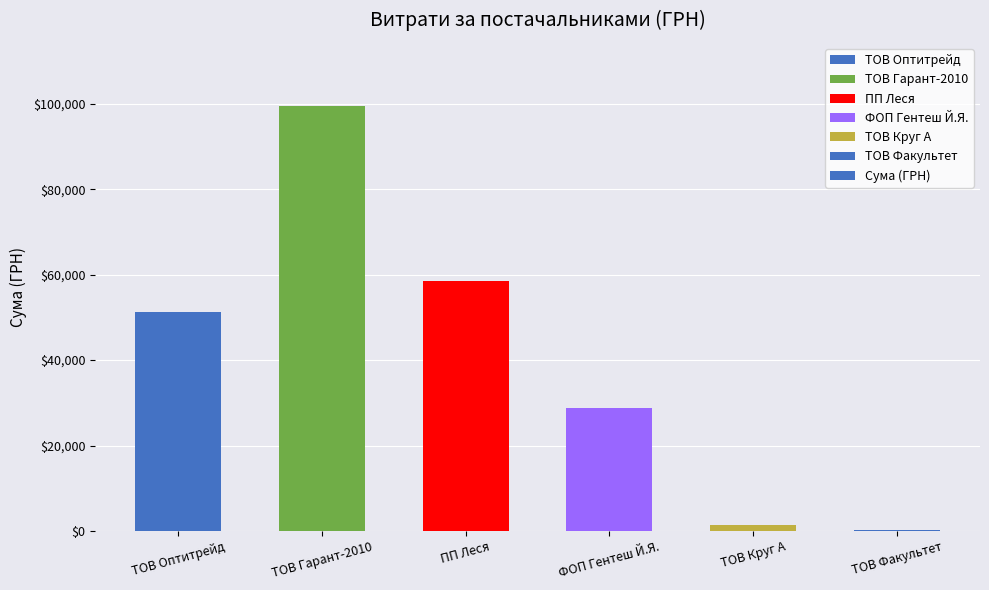

What is the sum of the values at ТОВ Оптитрейд and ПП Леся?

109728.5